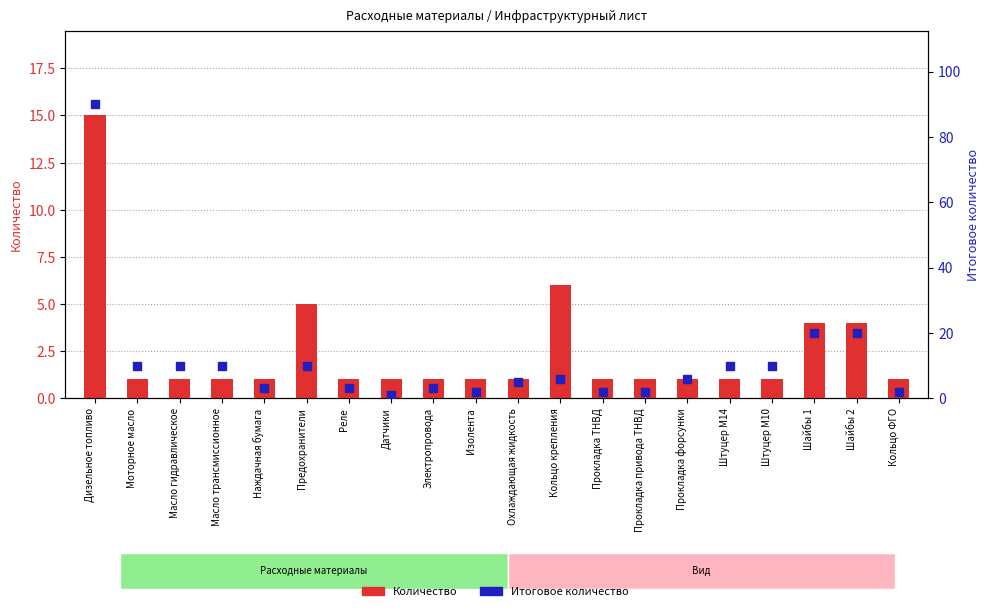

At which category is the sum across all series the highest?

Дизельное топливо